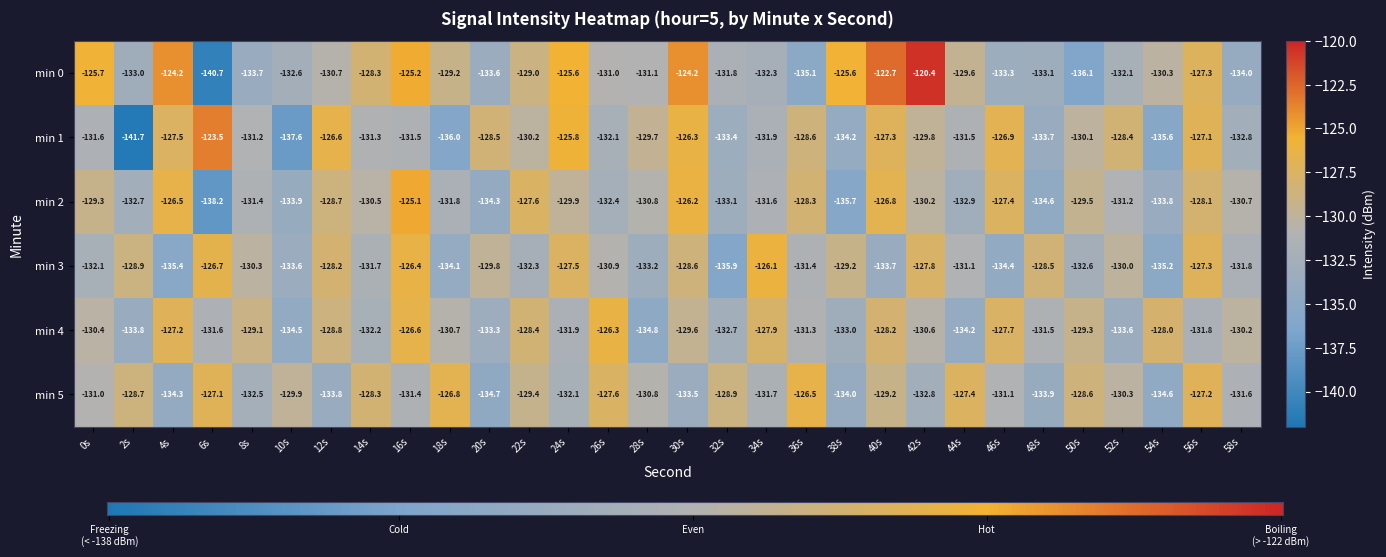

Where does the min 0 series first go above -130?

0s